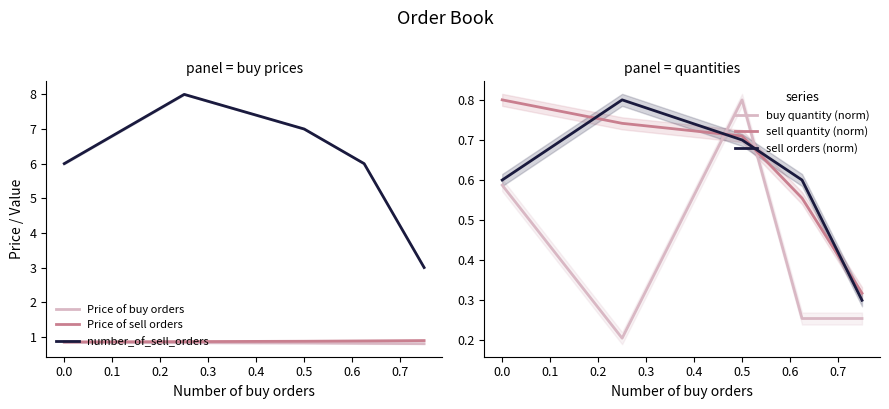

At how many categories does at least one series exceed 2?

5